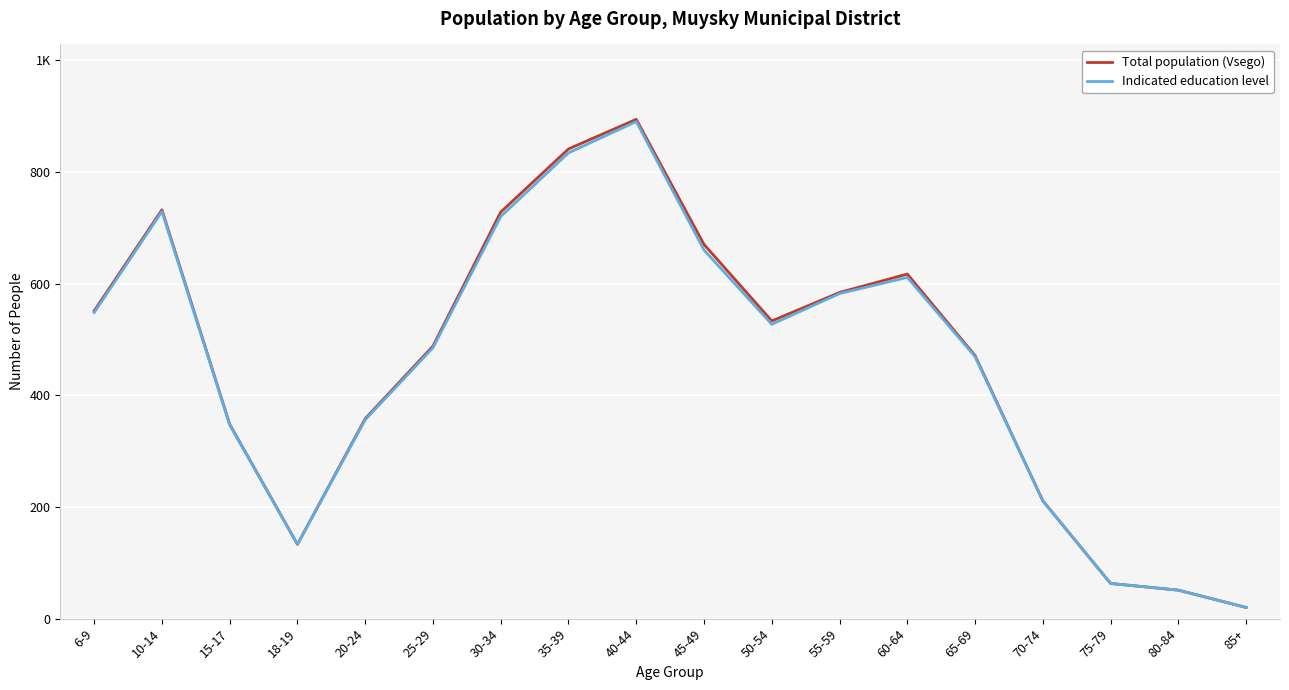

Which series changed the most between 25-29 and 80-84?

Total population (Vsego)